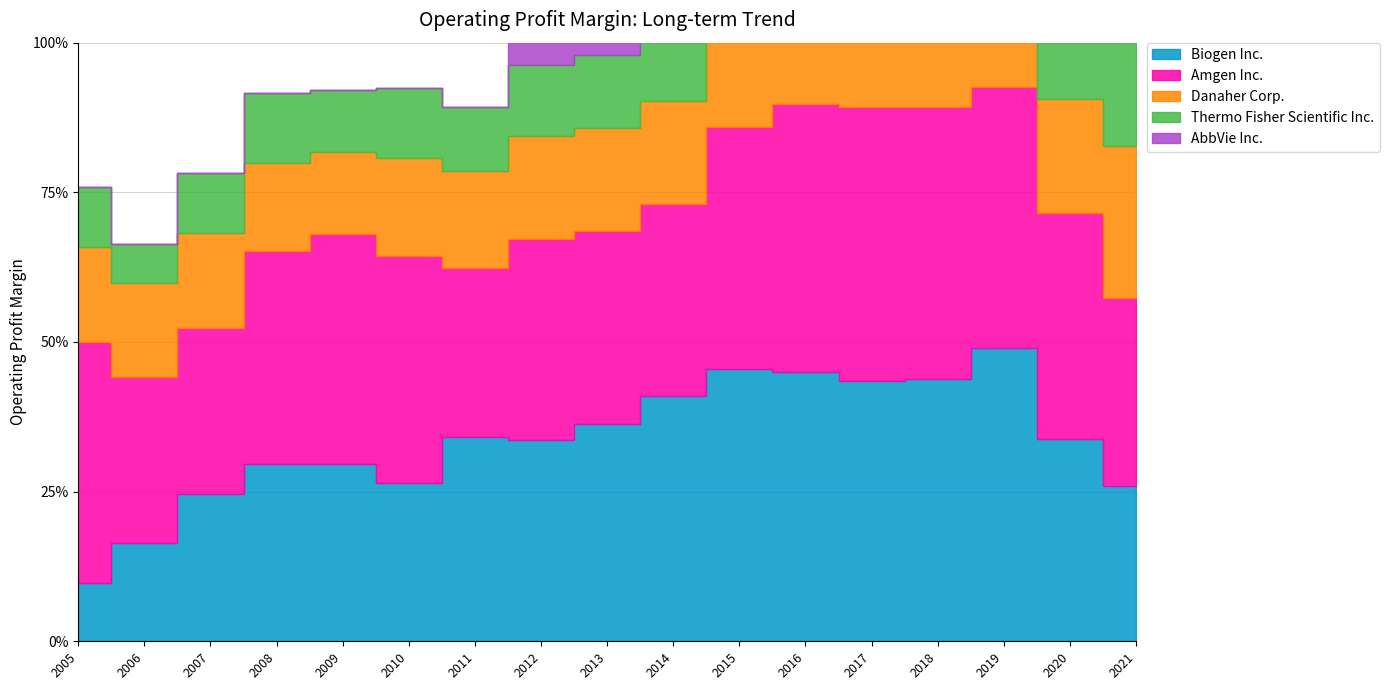

What is the difference between the maximum and minimum values in the AbbVie Inc. series?

0.4